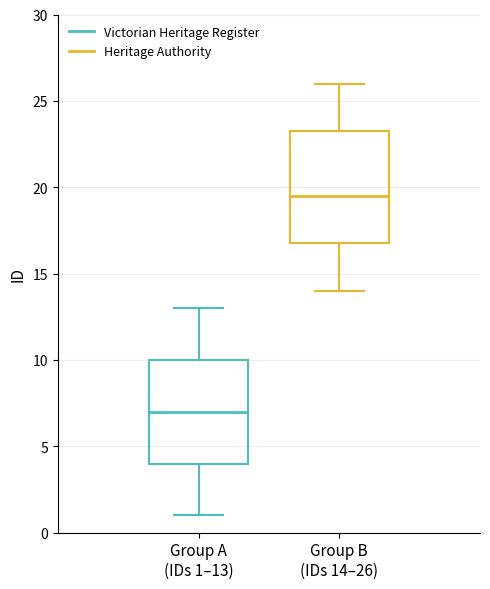

Where does the median line of the box for Group A (IDs 1–13) sit on the y-axis? The values are not printed on the chart, so give them approximately, as read against the axis.

7.0